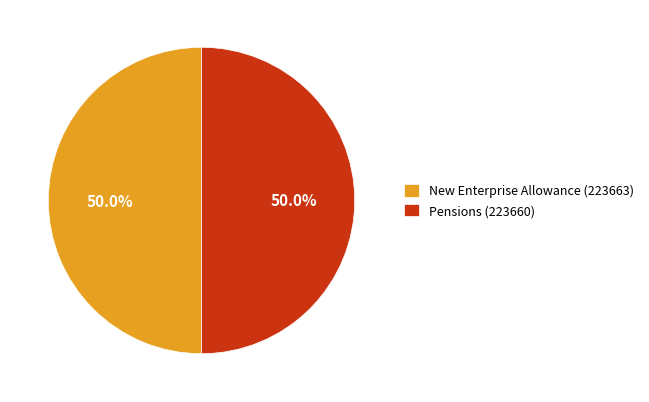

What percentage do New Enterprise Allowance (223663) and Pensions (223660) together represent?

100.0%